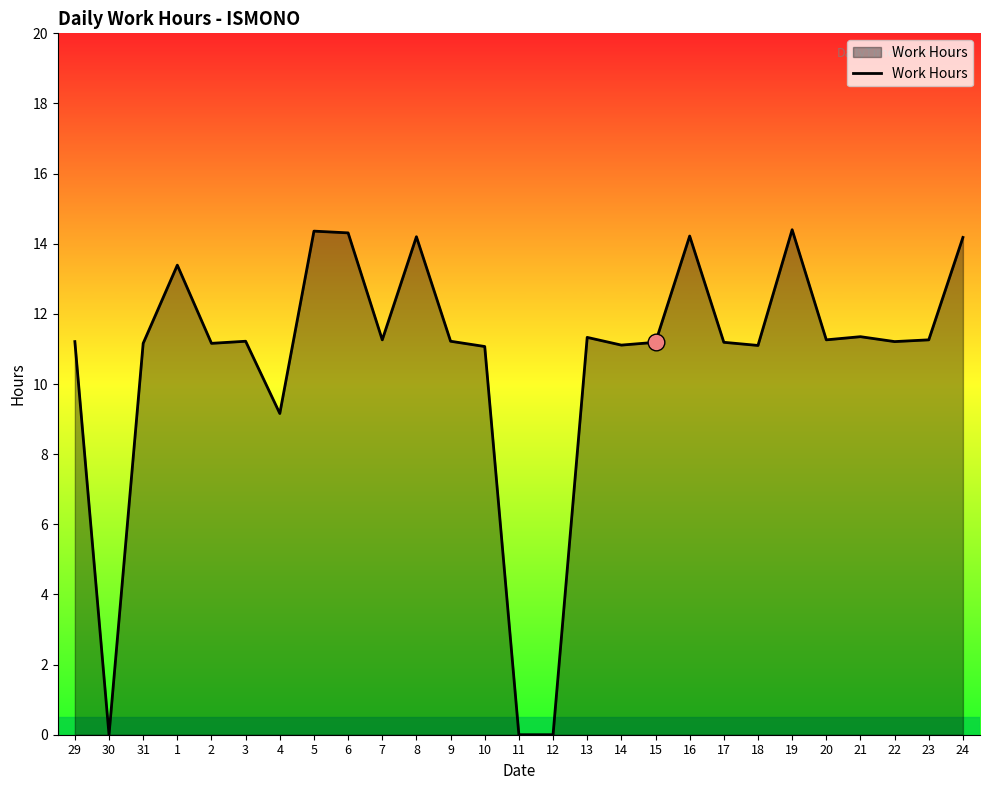

What position from the left is 3?

6